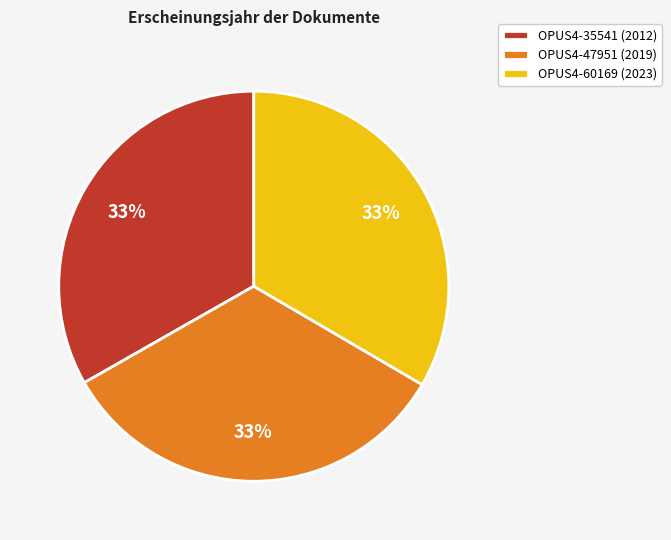

To the nearest percent, what percentage of the pie is OPUS4-35541 (2012)?

33%